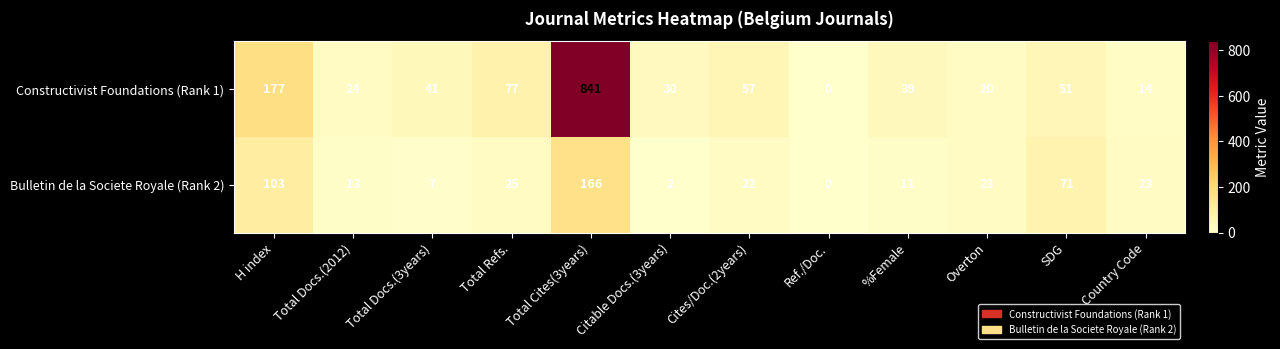

How many data points in Constructivist Foundations (Rank 1) are less than 41?

6